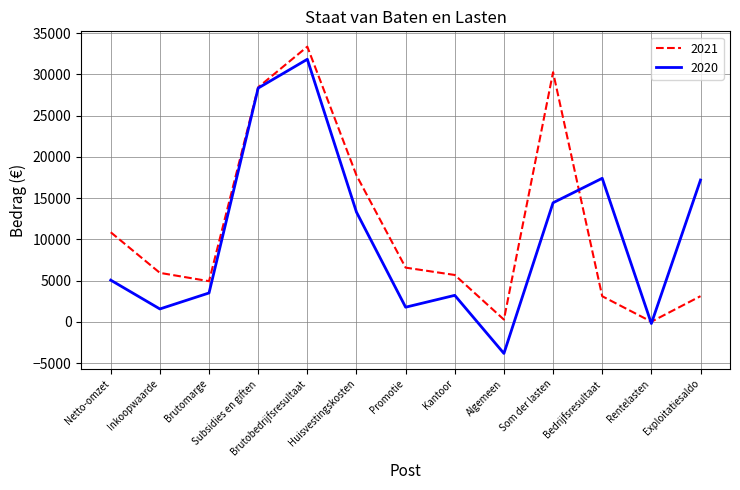

List the series in order of their overall mean, highest first.

2021, 2020